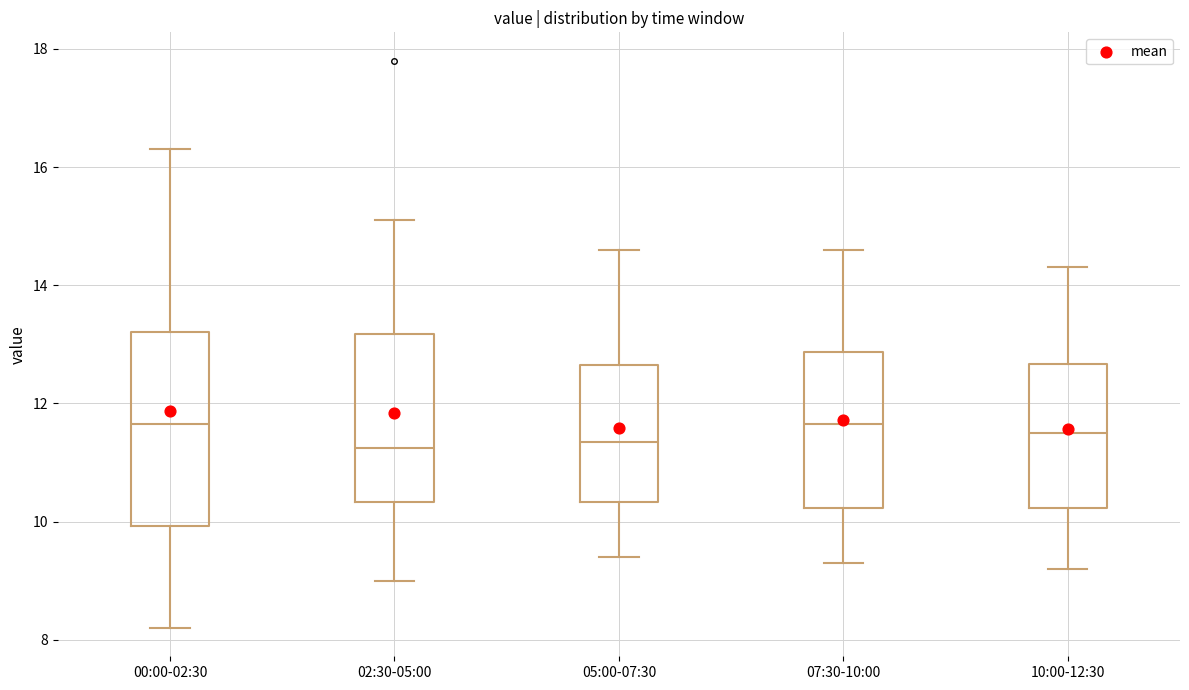

Where is the lower edge of the box for 00:00-02:30 on the y-axis? The values are not printed on the chart, so give them approximately, as read against the axis.

10.0